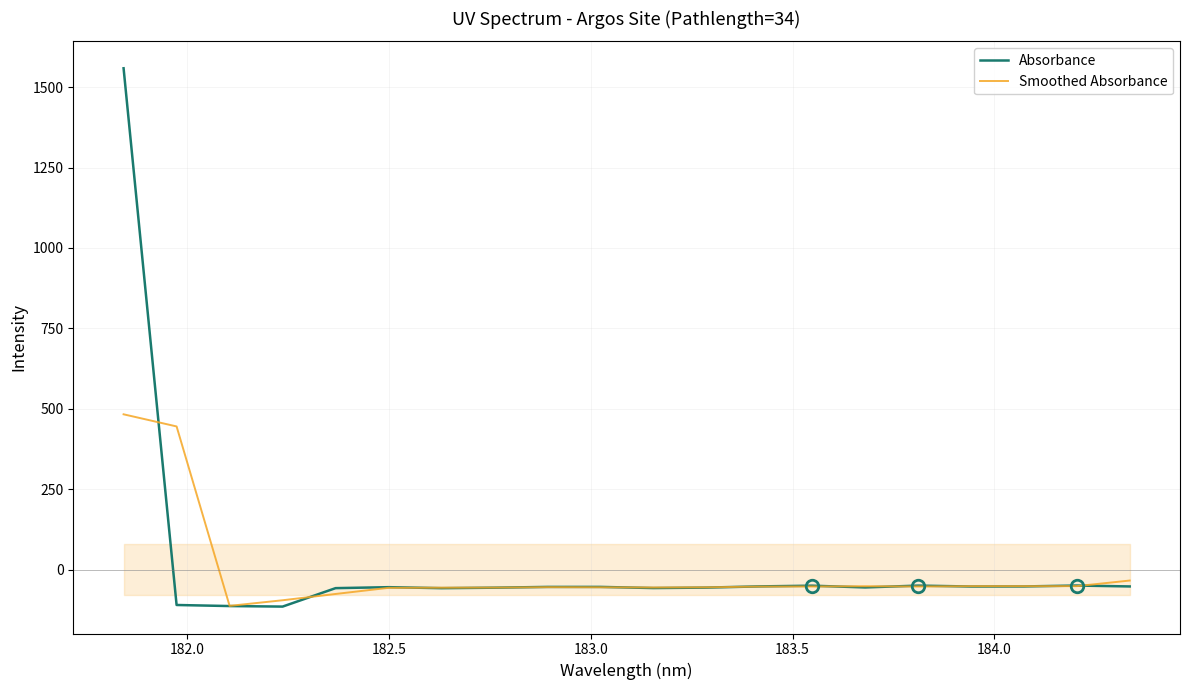

After their last crossing, which series has the higher values: Smoothed Absorbance or Absorbance?

Smoothed Absorbance